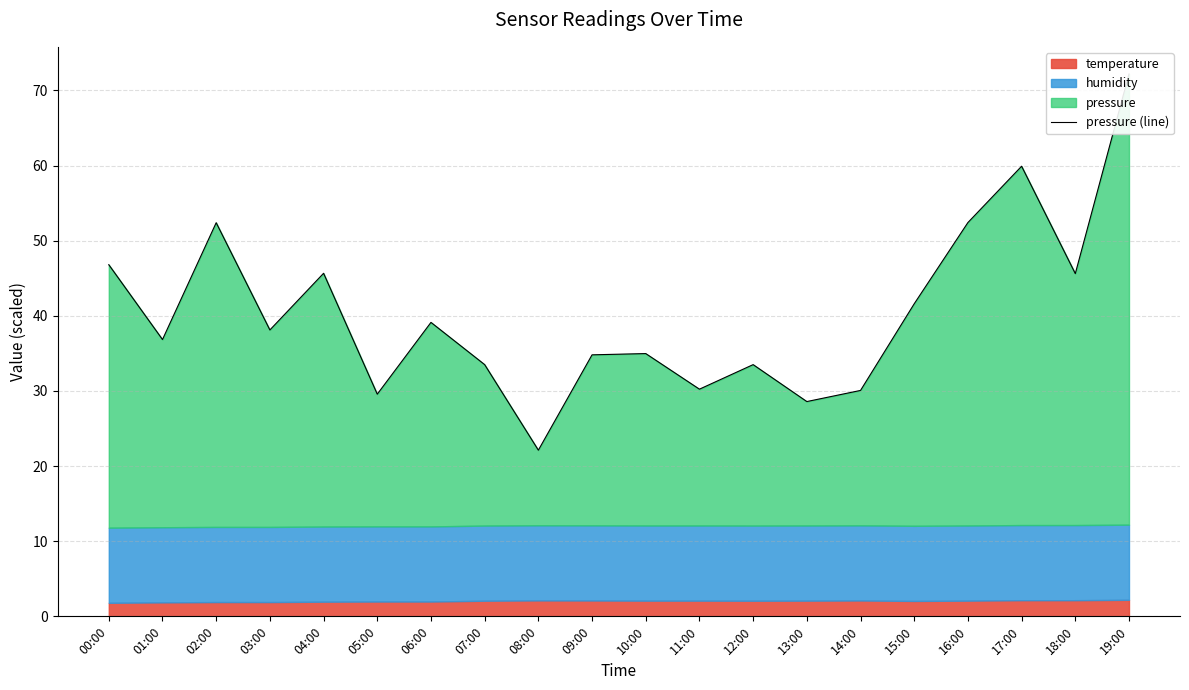

True or false: the data shows 59.9 at 17:00.

True